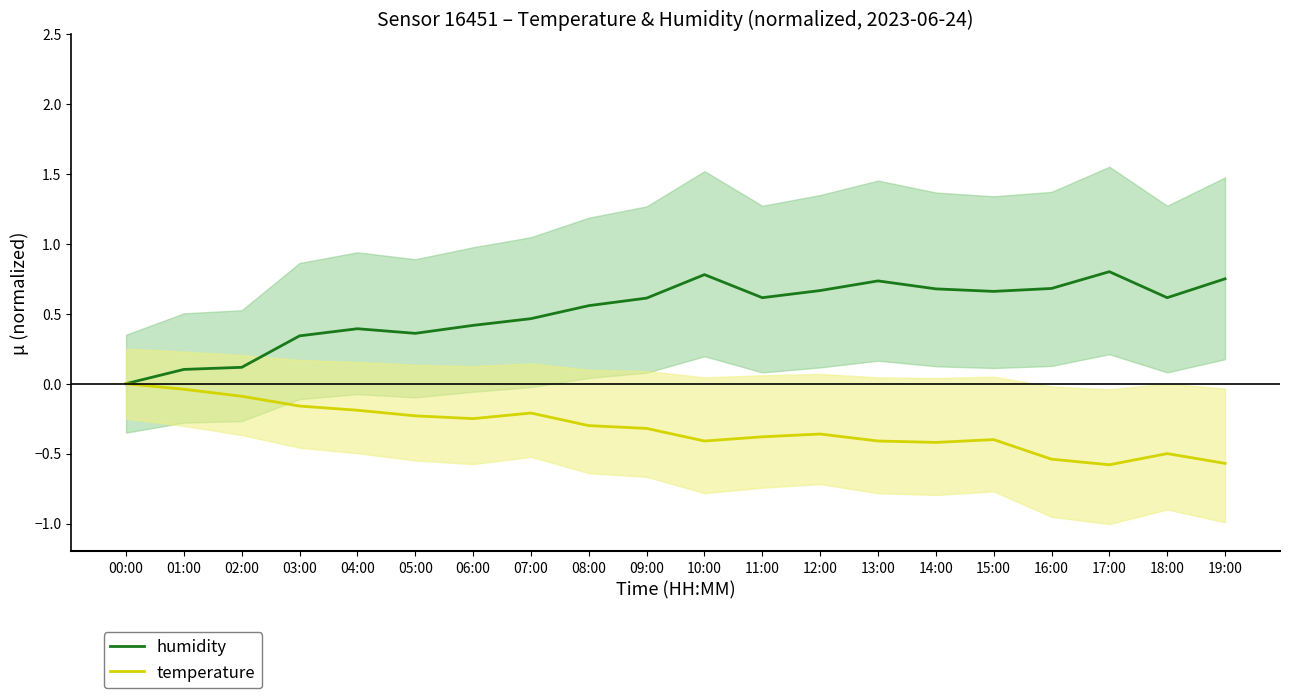

What is the average value of the humidity series?

0.5